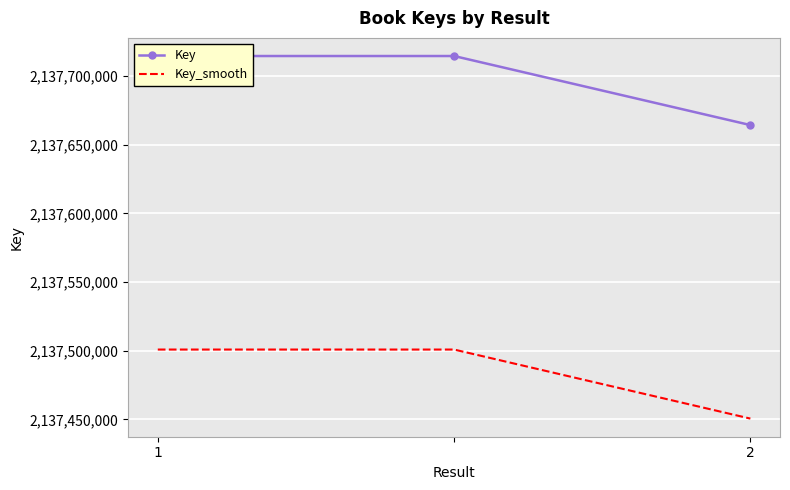

Reading left to right, list all the values displayed in this chart.

Key: 2137714660.0	2137714660.0	2137664373.0
Key_smooth: 2137500888.5	2137500888.5	2137450606.6